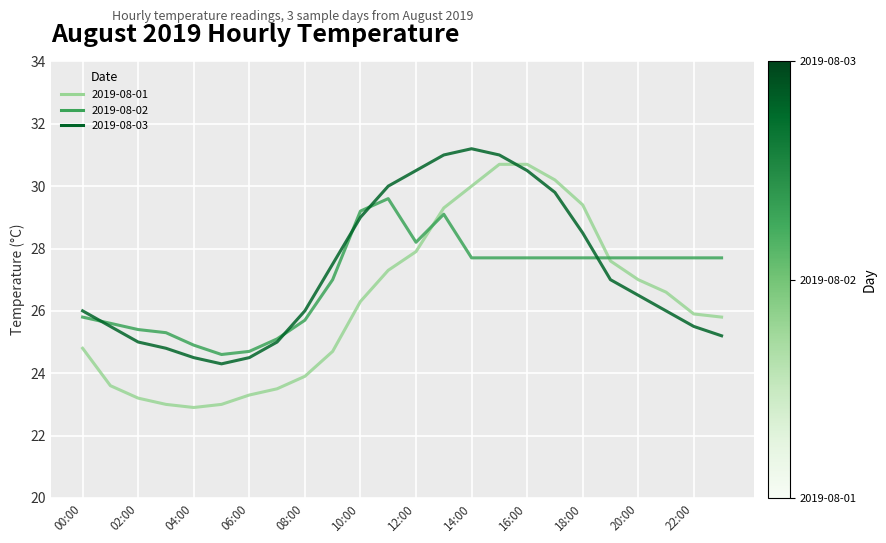

In 2019-08-01, how many points are lower than both neighbors (excluding endpoints)?

1